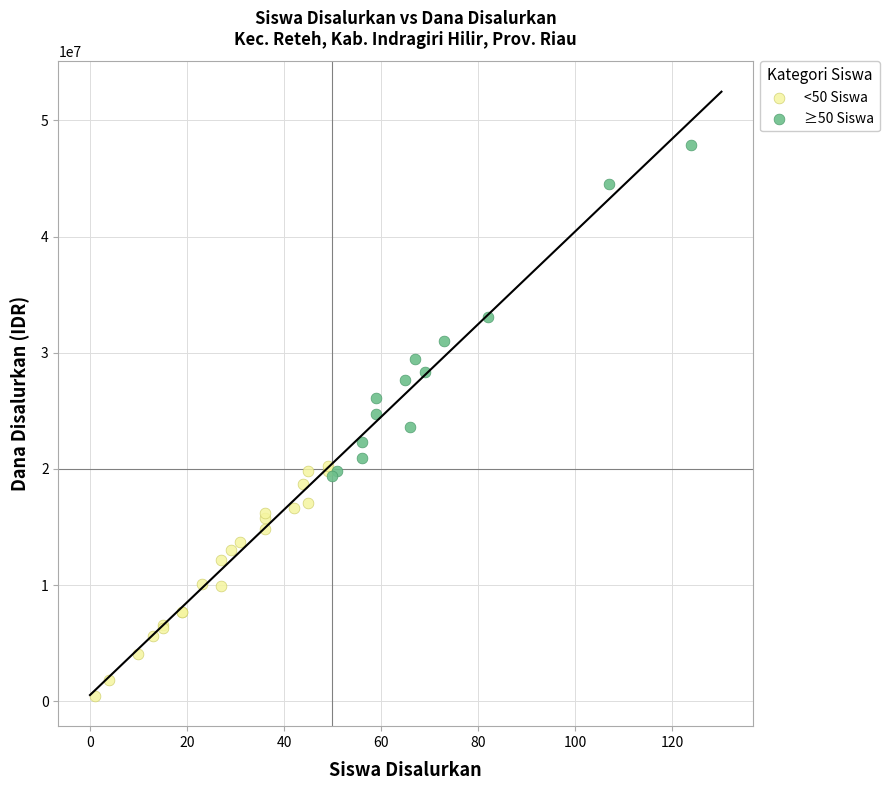

Which series contains the lowest Y value?

<50 Siswa